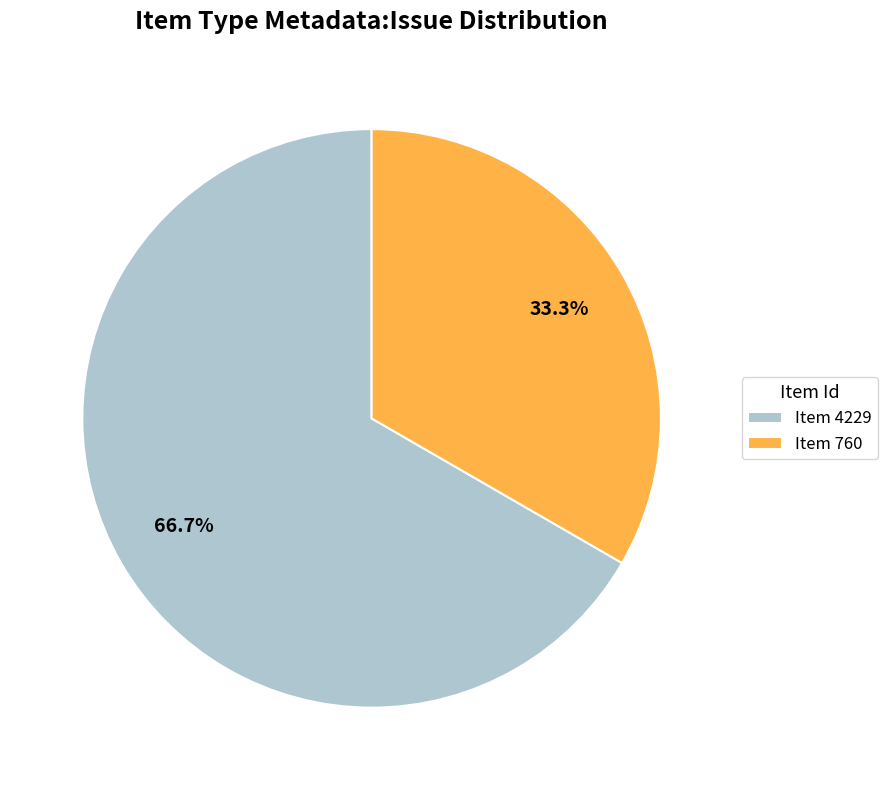

How much of the chart is everything except Item 760?

66.7%